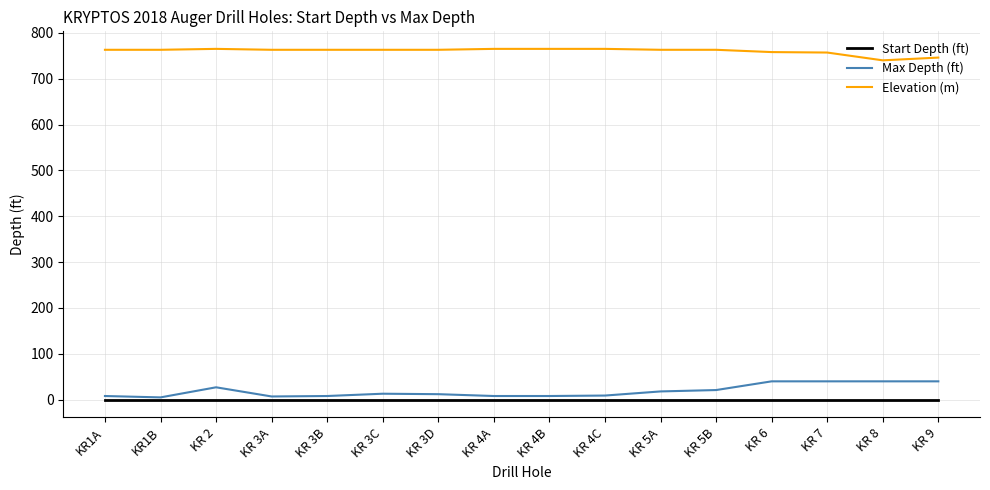

At KR 7, list the series in order from largest to smallest.

Elevation (m), Max Depth (ft), Start Depth (ft)